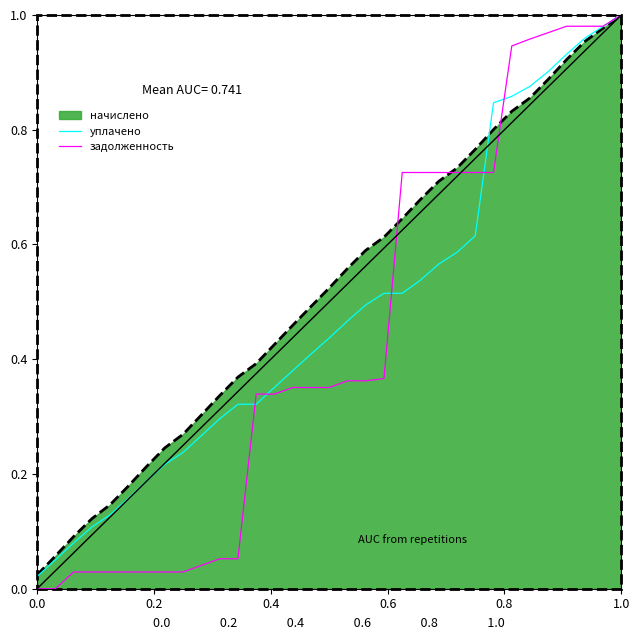

Which series has the largest total across all categories?

начислено